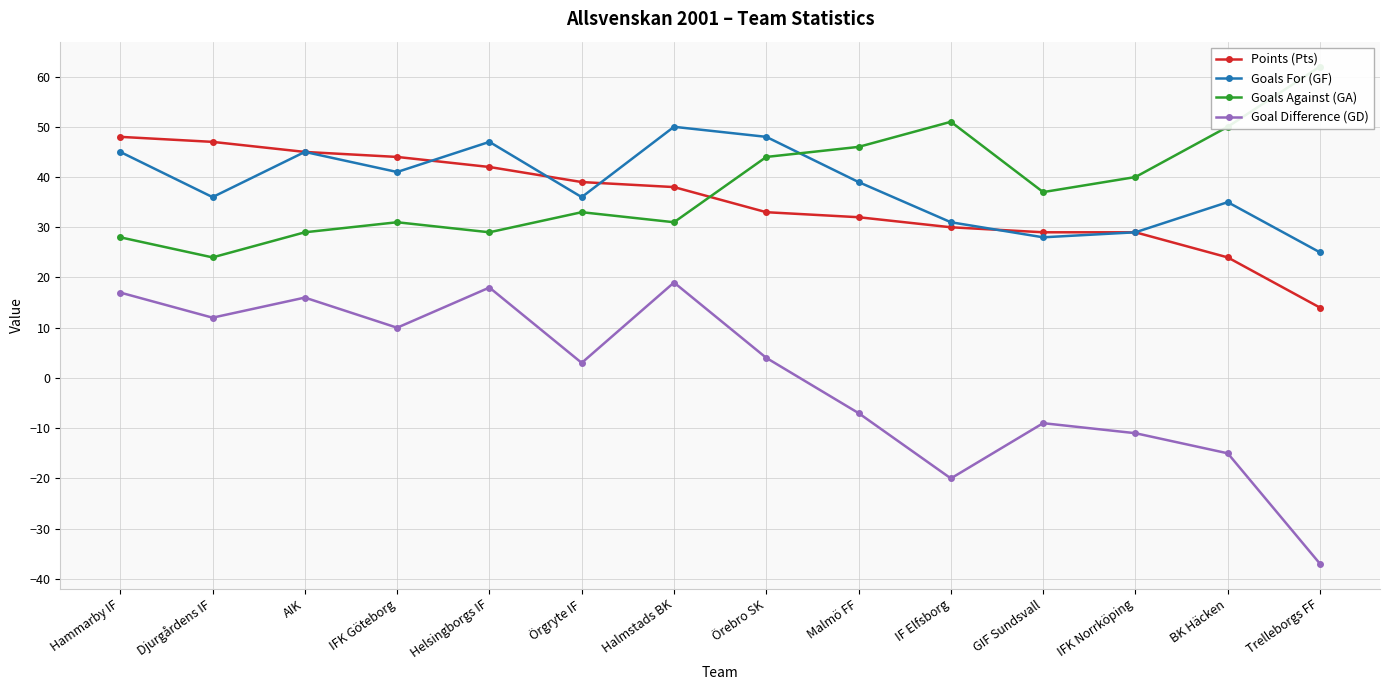

Reading left to right, transcribe all the data shown in this chart.

Points (Pts): Hammarby IF=48	Djurgårdens IF=47	AIK=45	IFK Göteborg=44	Helsingborgs IF=42	Örgryte IF=39	Halmstads BK=38	Örebro SK=33	Malmö FF=32	IF Elfsborg=30	GIF Sundsvall=29	IFK Norrköping=29	BK Häcken=24	Trelleborgs FF=14
Goals For (GF): Hammarby IF=45	Djurgårdens IF=36	AIK=45	IFK Göteborg=41	Helsingborgs IF=47	Örgryte IF=36	Halmstads BK=50	Örebro SK=48	Malmö FF=39	IF Elfsborg=31	GIF Sundsvall=28	IFK Norrköping=29	BK Häcken=35	Trelleborgs FF=25
Goals Against (GA): Hammarby IF=28	Djurgårdens IF=24	AIK=29	IFK Göteborg=31	Helsingborgs IF=29	Örgryte IF=33	Halmstads BK=31	Örebro SK=44	Malmö FF=46	IF Elfsborg=51	GIF Sundsvall=37	IFK Norrköping=40	BK Häcken=50	Trelleborgs FF=62
Goal Difference (GD): Hammarby IF=17	Djurgårdens IF=12	AIK=16	IFK Göteborg=10	Helsingborgs IF=18	Örgryte IF=3	Halmstads BK=19	Örebro SK=4	Malmö FF=-7	IF Elfsborg=-20	GIF Sundsvall=-9	IFK Norrköping=-11	BK Häcken=-15	Trelleborgs FF=-37